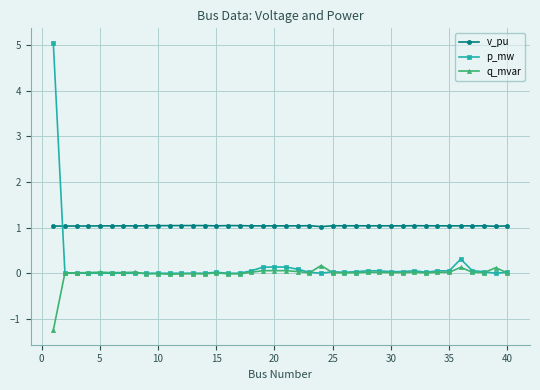

What are all the series names shown in the legend?

v_pu, p_mw, q_mvar